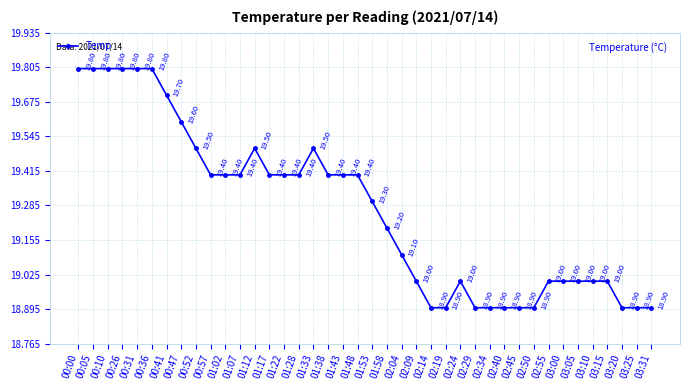

What is the sum of the values at 02:29 and 00:00?

38.7